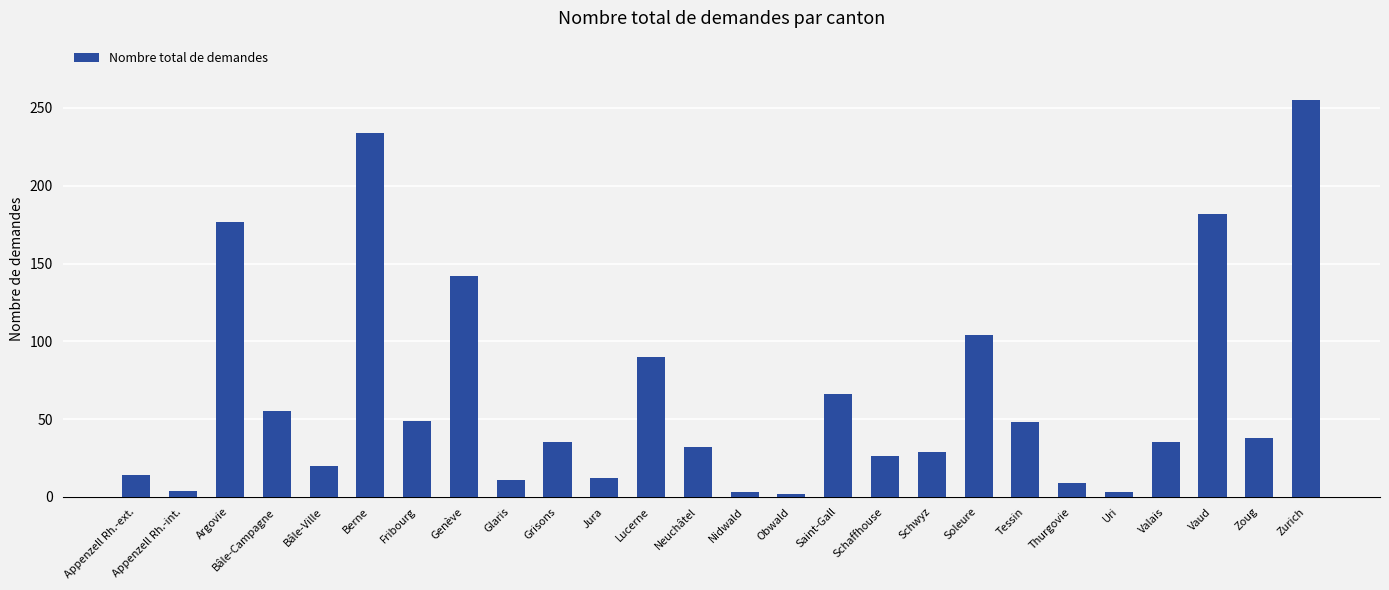

What is the label of the 13th bar from the right?

Nidwald